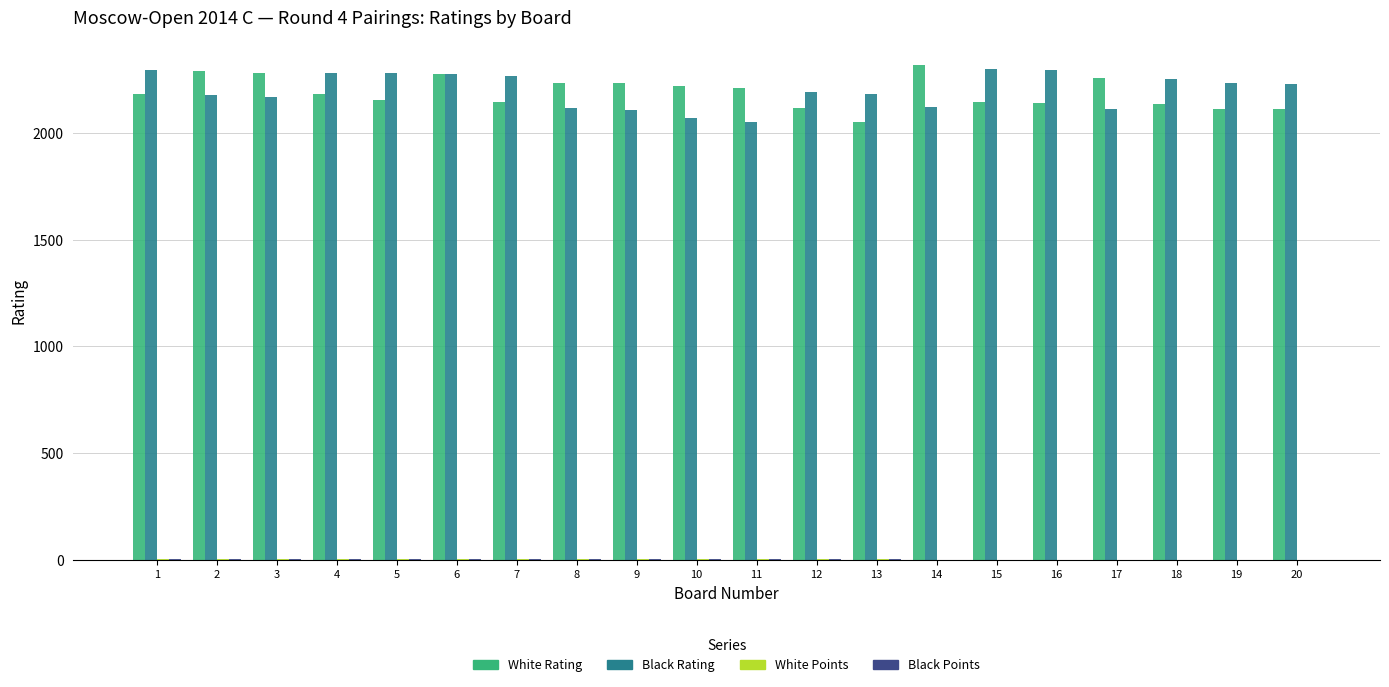

What is the highest value of the White Rating series?

2319